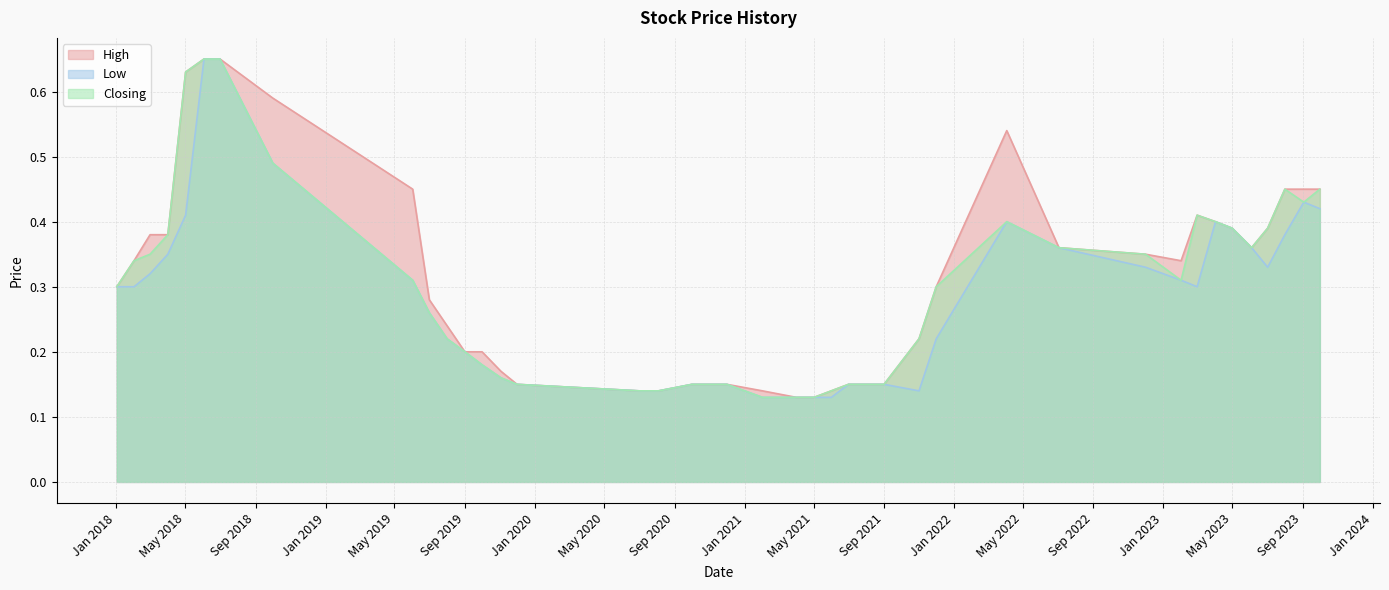

Is the value of Low at 03/06/2018 greater than the value of High at 02/07/2023?

Yes